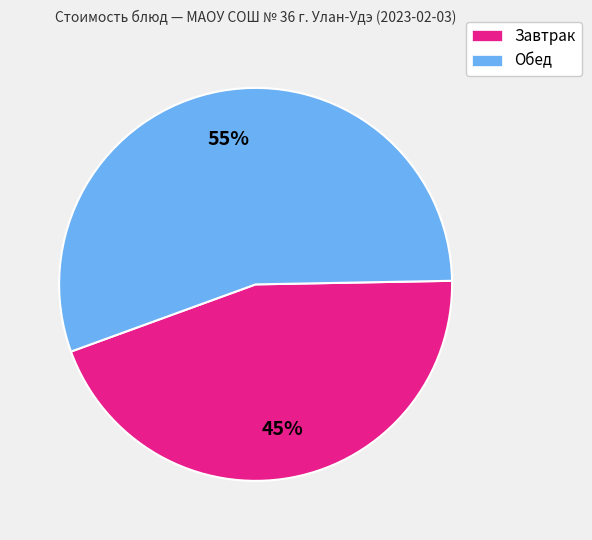

Which slice is the largest?

Обед